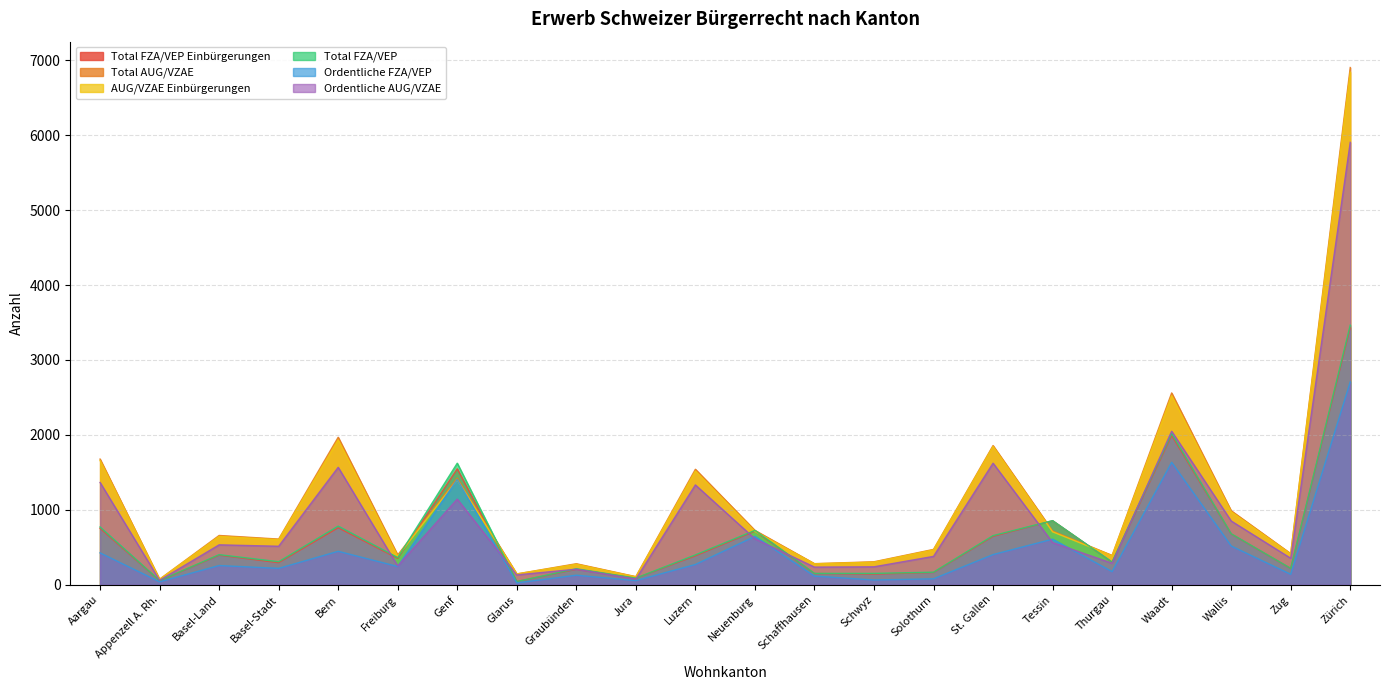

Where is the first local maximum for Ordentliche AUG/VZAE?

Basel-Land